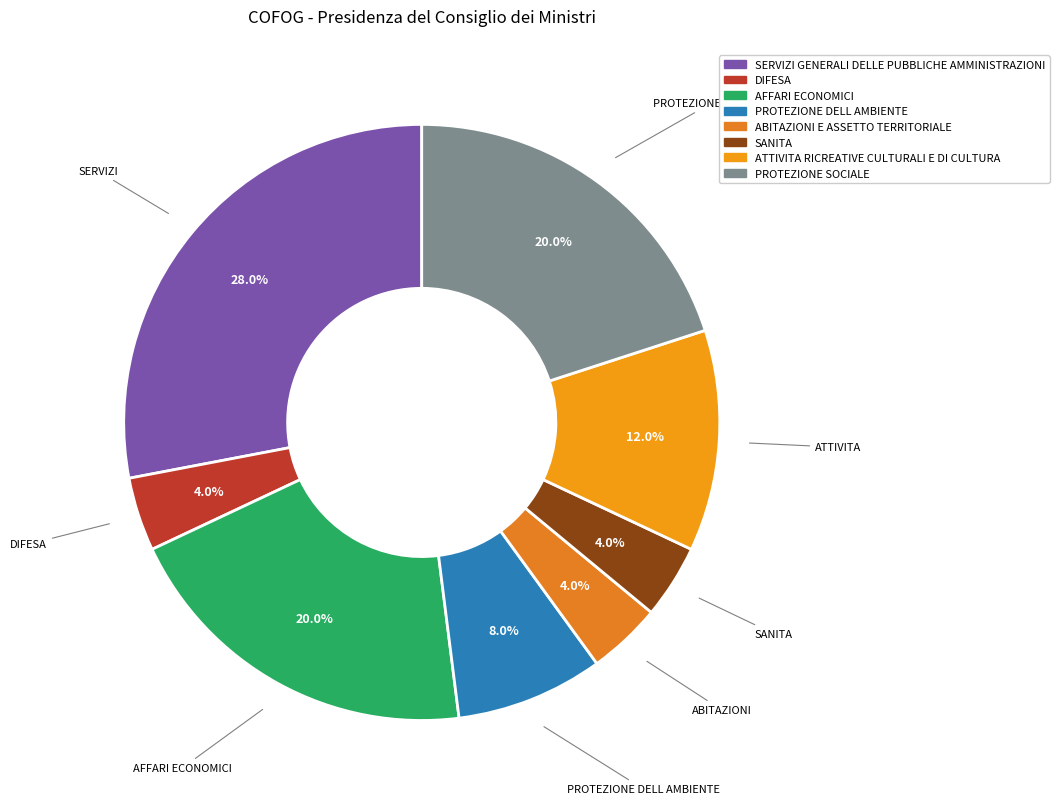

To the nearest percent, what portion does ATTIVITA RICREATIVE CULTURALI E DI CULTURA represent?

12%